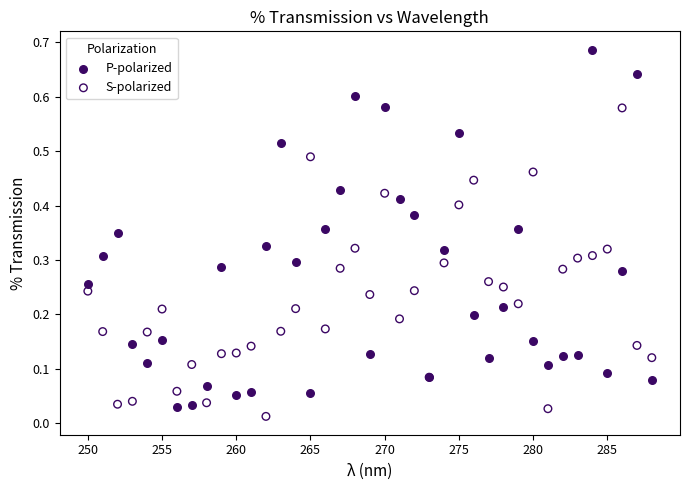

Which series has the largest Y range (max minus min)?

P-polarized